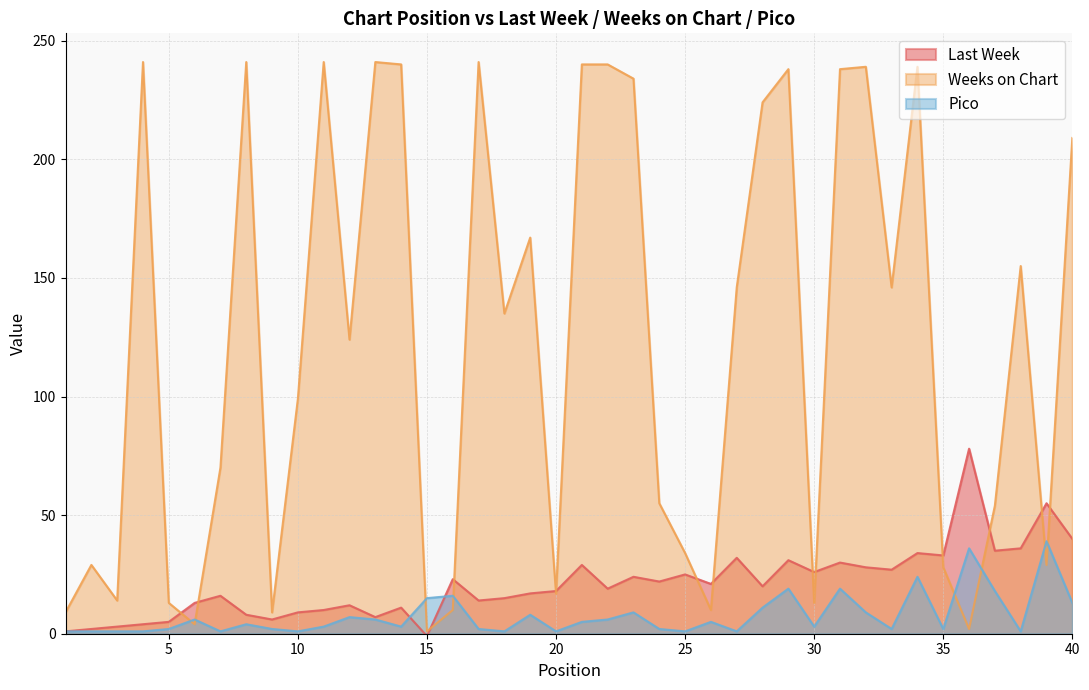

What is the difference between the maximum and minimum values in the Weeks on Chart series?

240